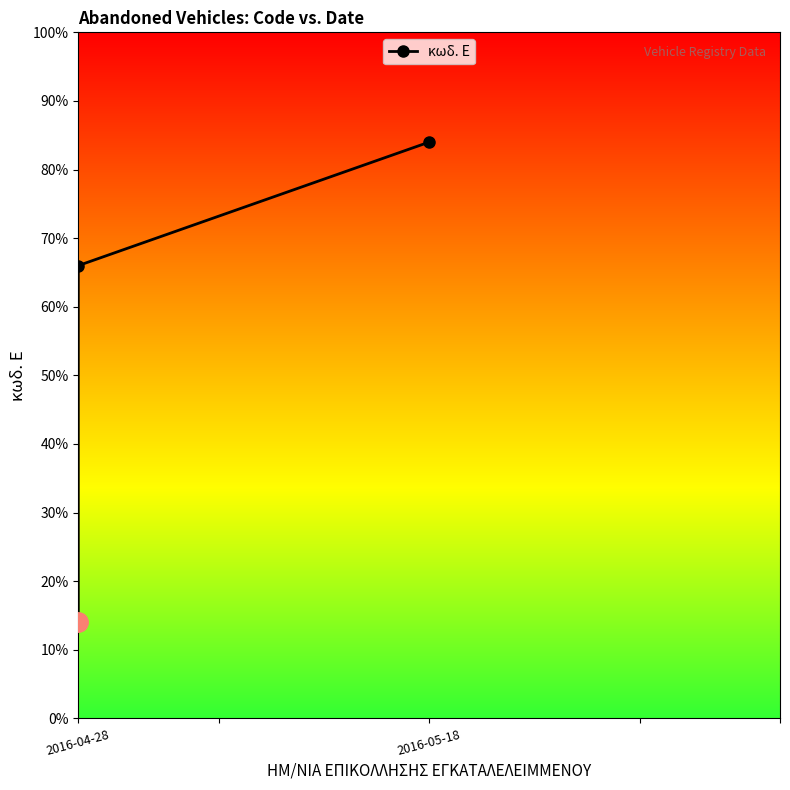

What is the greatest value displayed?

84.0